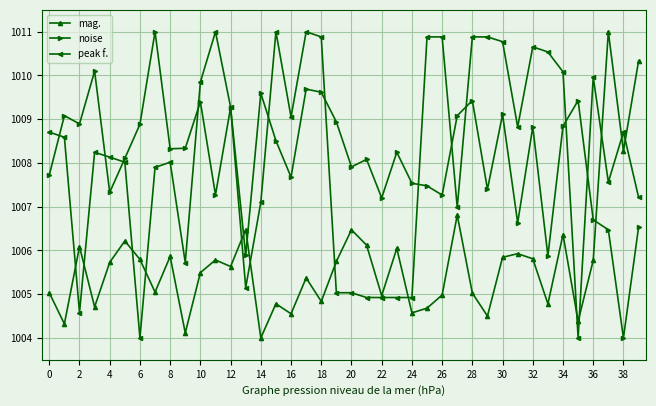

Is this an area chart (filled region under the line)?

No